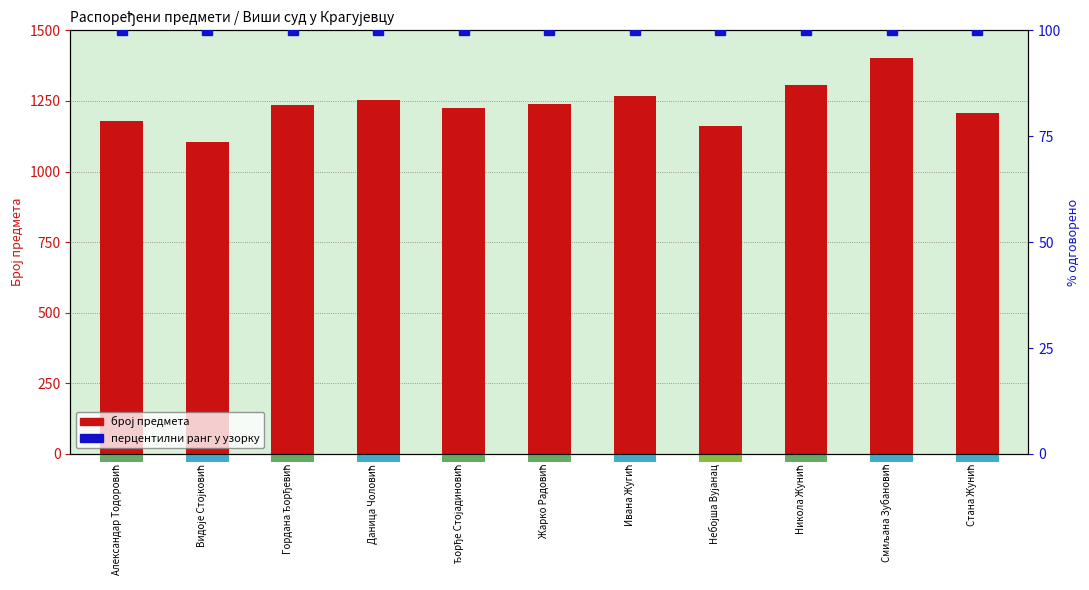

The % у узорку series shows 171 at Стана Жунић. True or false?

False